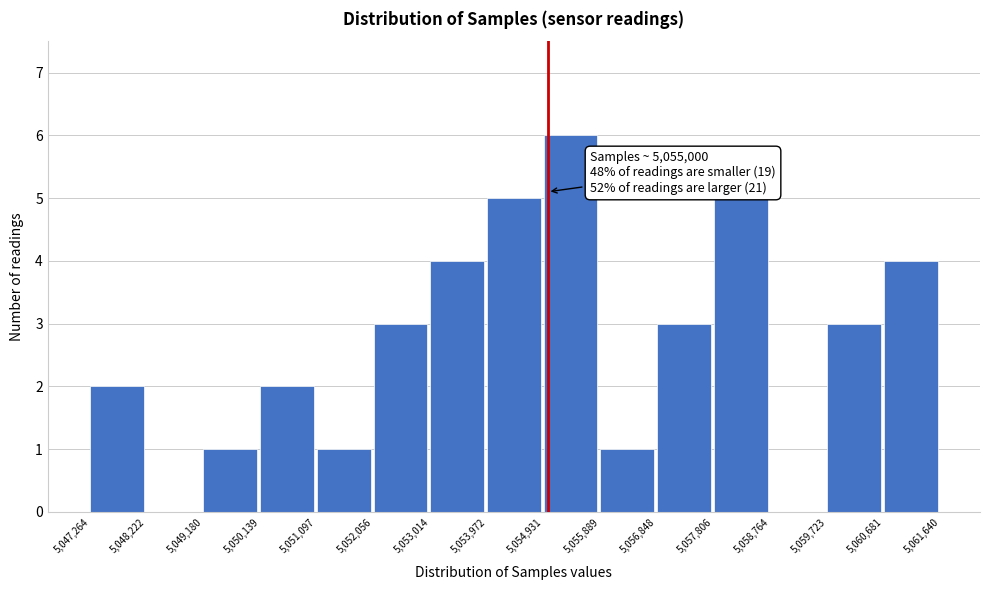

Over which range of the x-axis is the bar tallest?

5,054,931 to 5,055,889